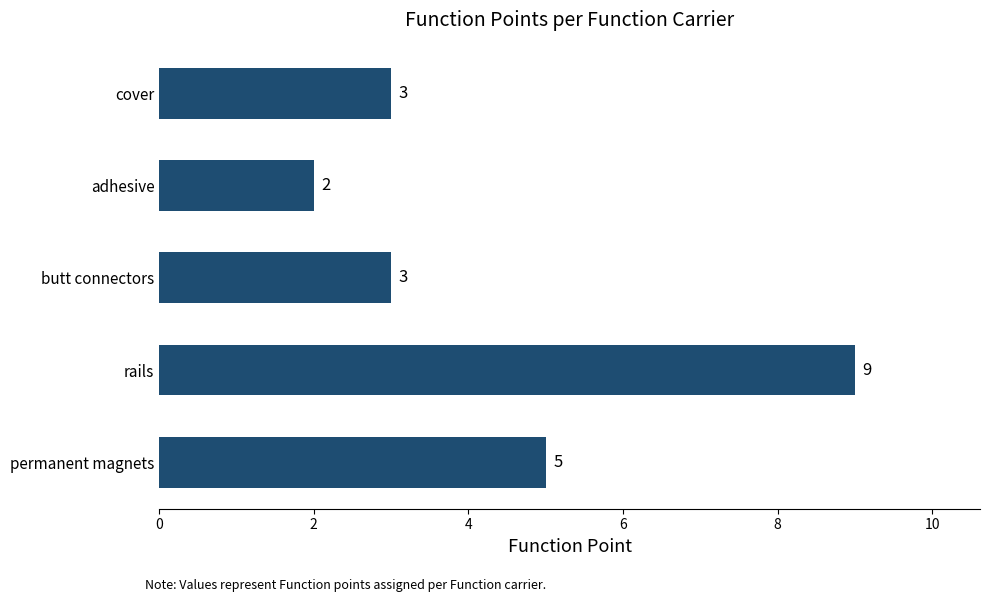

Count the number of data series in this chart.

1